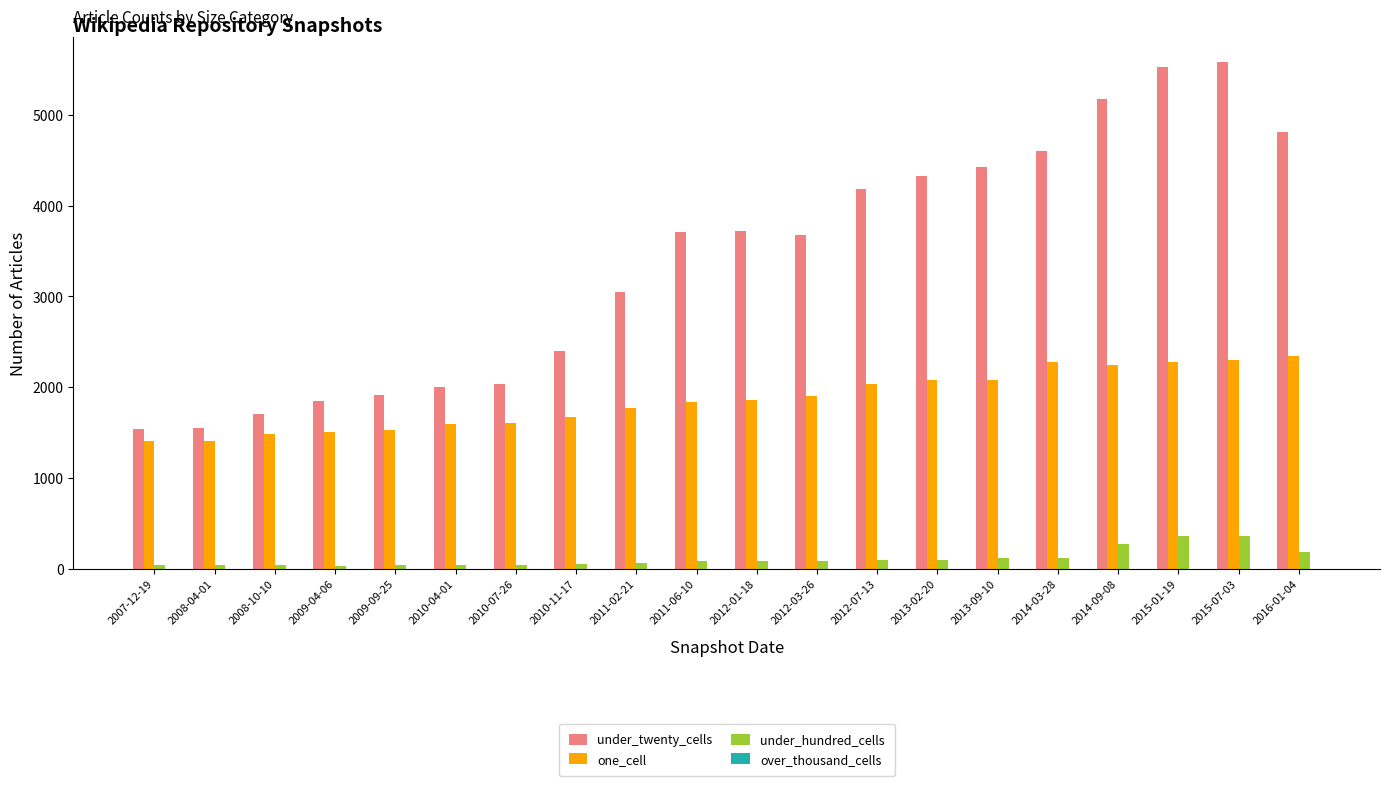

How many data points does each series have?

20